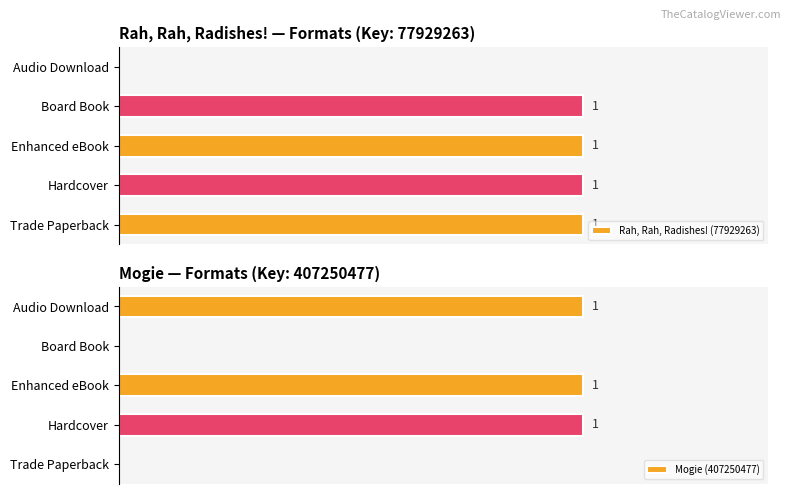

The Mogie (407250477) series shows 0 at Audio Download. True or false?

False